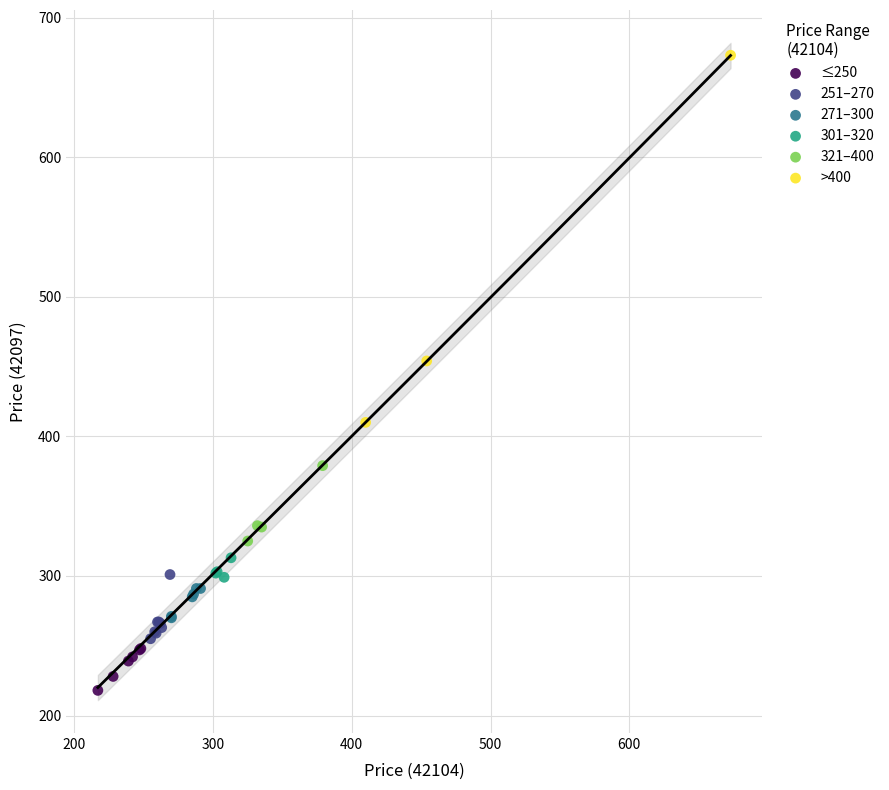

Which series has the widest spread of Y values?

>400